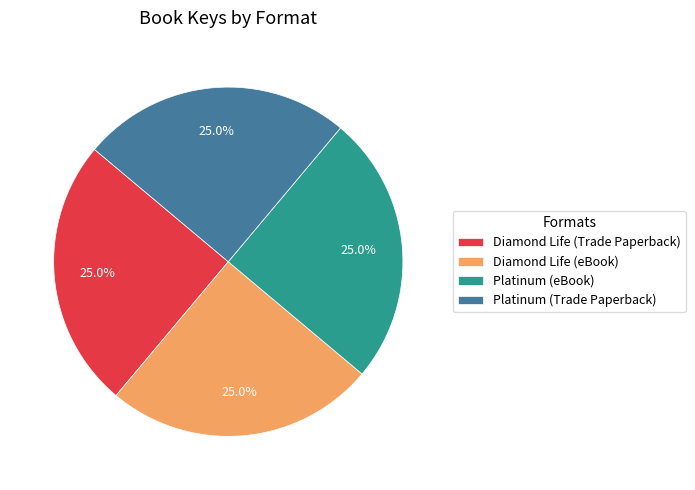

How many segments does this pie chart have?

4